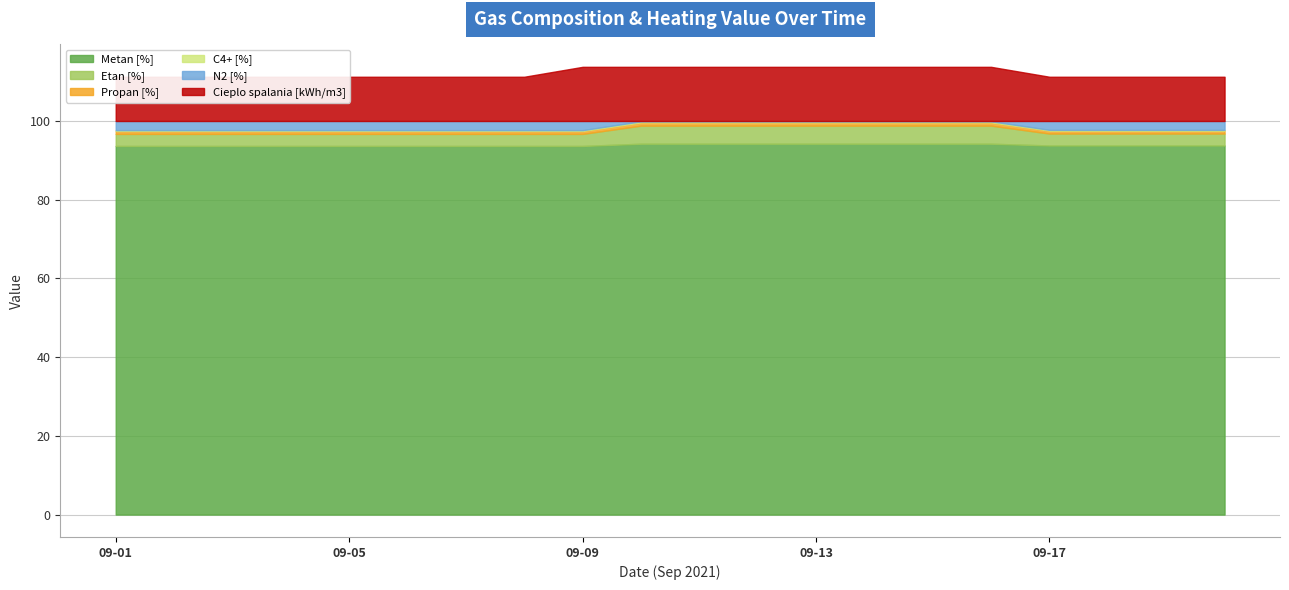

At which label does Metan [%] reach its peak?

2021-09-10